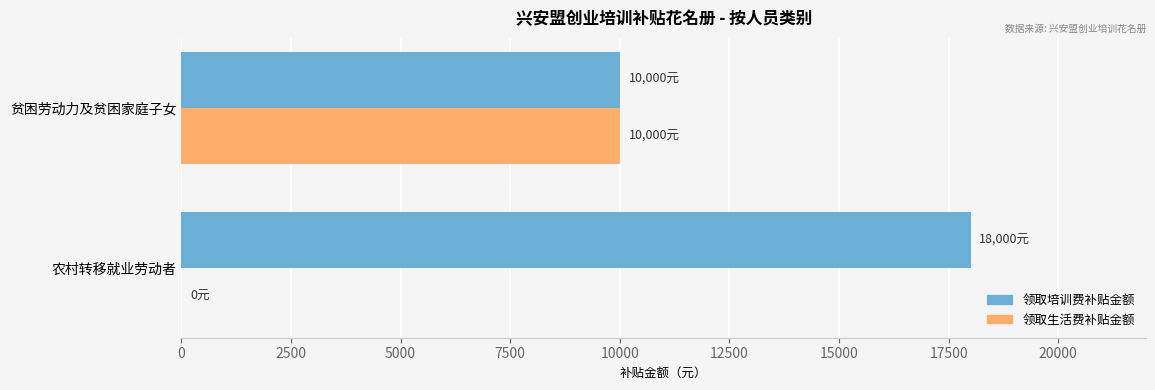

Between 农村转移就业劳动者 and 贫困劳动力及贫困家庭子女, which series saw the biggest shift?

领取生活费补贴金额